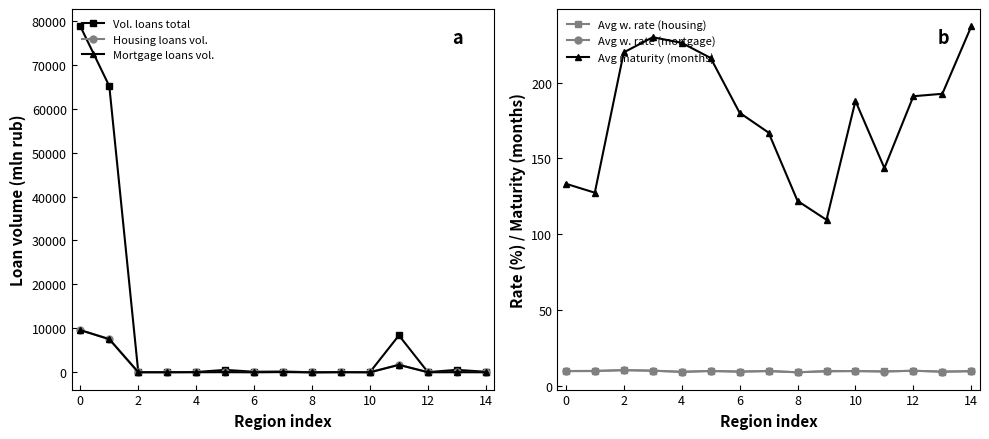

Reading left to right, list all the values displayed in this chart.

Volume of loans total (mln rub): 78732.0	65114.0	46.0	44.0	66.0	545.0	123.0	171.0	11.0	56.0	37.0	8398.0	41.0	555.0	117.0
Housing loans volume (mln rub): 9598.0	7538.0	12.0	11.0	29.0	42.0	19.0	55.0	2.0	25.0	6.0	1694.0	23.0	32.0	24.0
Mortgage loans volume (mln rub): 9598.0	7538.0	12.0	11.0	29.0	42.0	19.0	55.0	2.0	25.0	6.0	1694.0	23.0	32.0	24.0
Avg w. rate (housing): 9.8	9.9	10.4	10.1	9.3	9.9	9.4	9.7	9.0	9.8	9.8	9.6	10.0	9.4	9.7
Avg w. rate (mortgage): 9.7	9.8	10.4	10.1	9.3	9.9	9.4	9.9	9.0	9.6	9.8	9.5	10.0	9.4	9.7
Avg maturity (months): 133.3	127.4	219.9	229.9	226.2	216.2	180.1	167.0	122.0	109.5	187.9	143.6	191.0	192.6	237.1